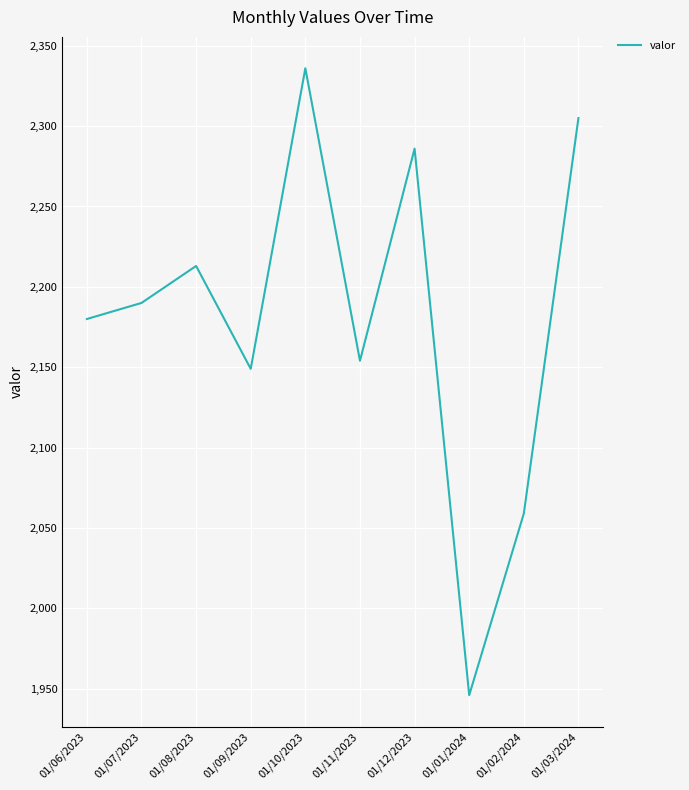

What is the maximum value shown in the chart?

2336